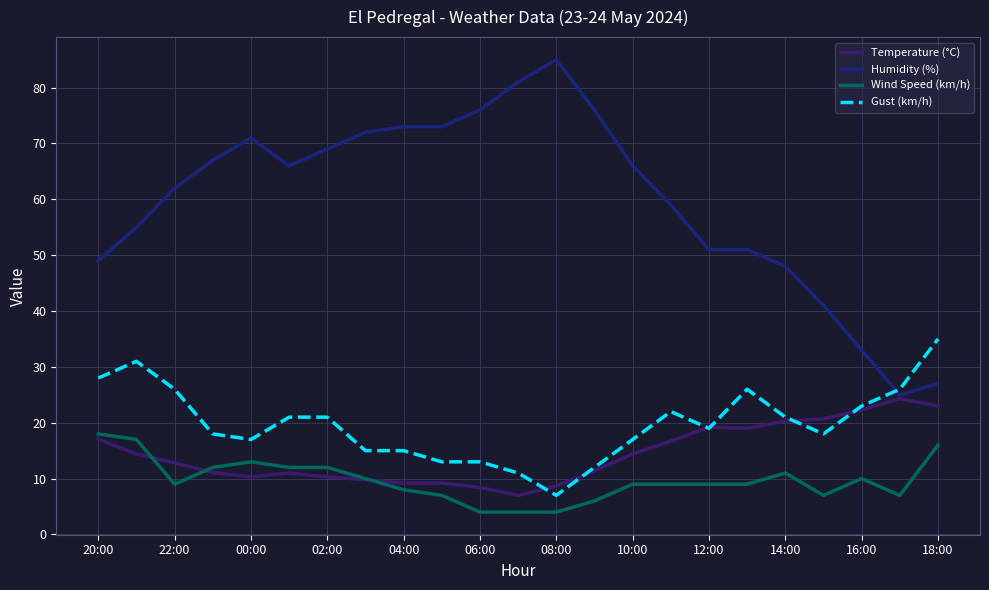

Which series ends up on top after the final intersection of Wind Speed (km/h) and Temperature (°C)?

Temperature (°C)